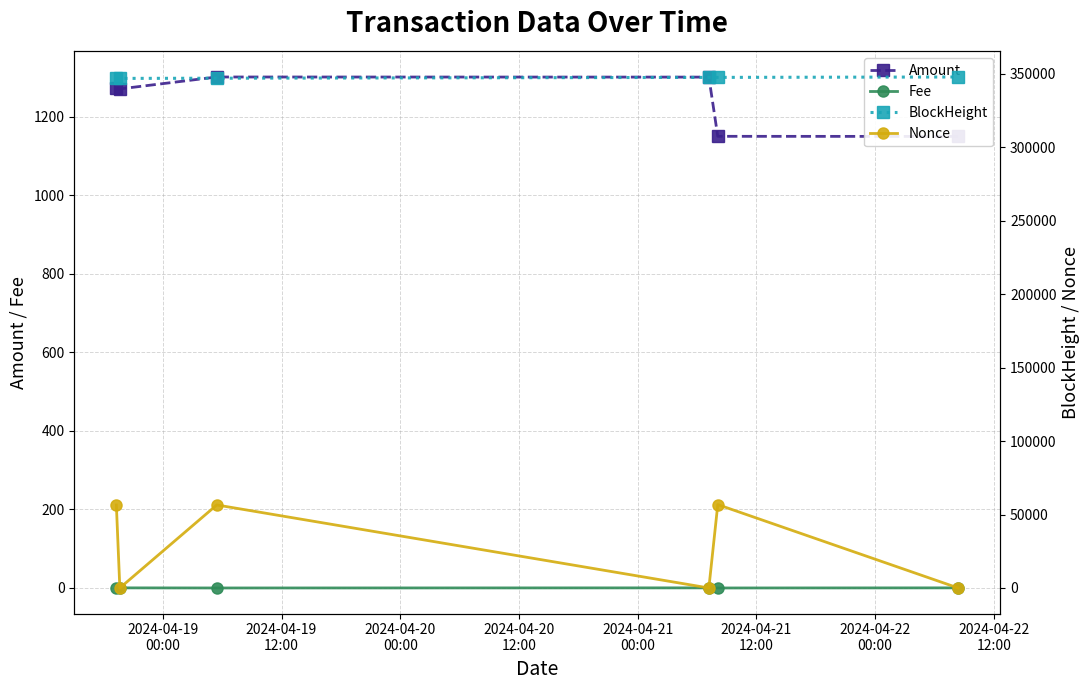

Which label corresponds to the smallest value in the chart?

2024-04-19
12:00